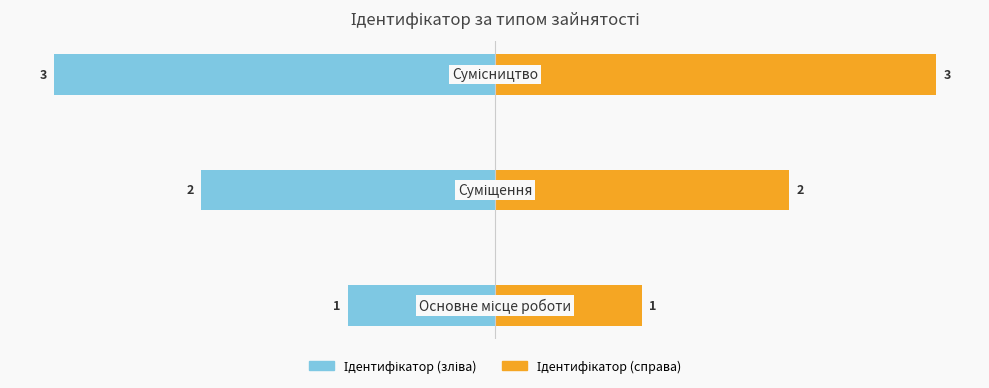

At how many categories does at least one series exceed -1?

3